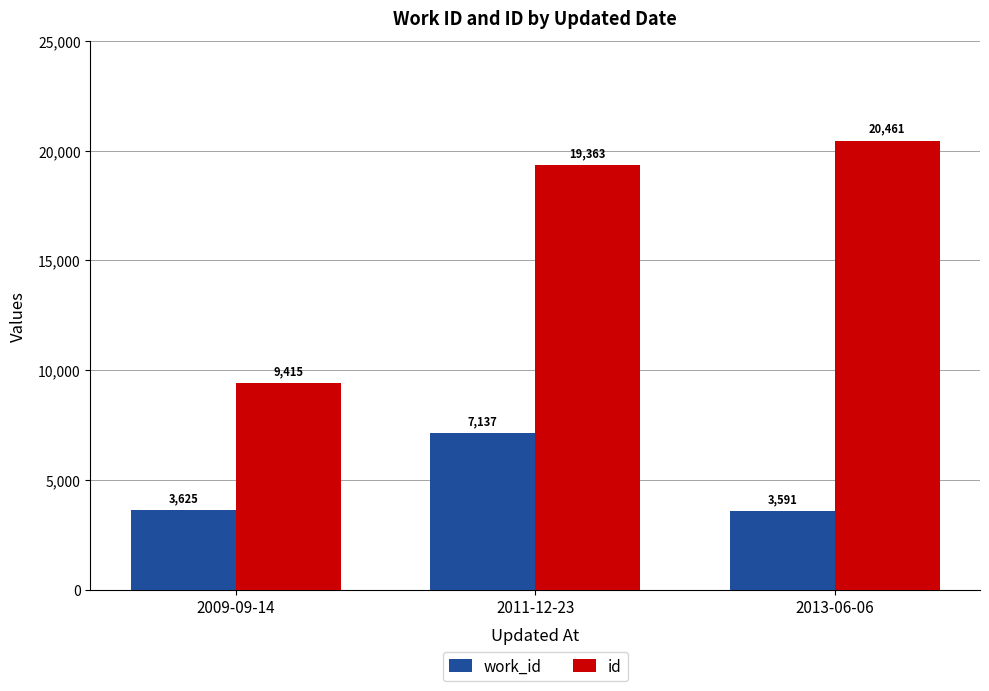

Rank the categories by id value from lowest to highest.

2009-09-14, 2011-12-23, 2013-06-06